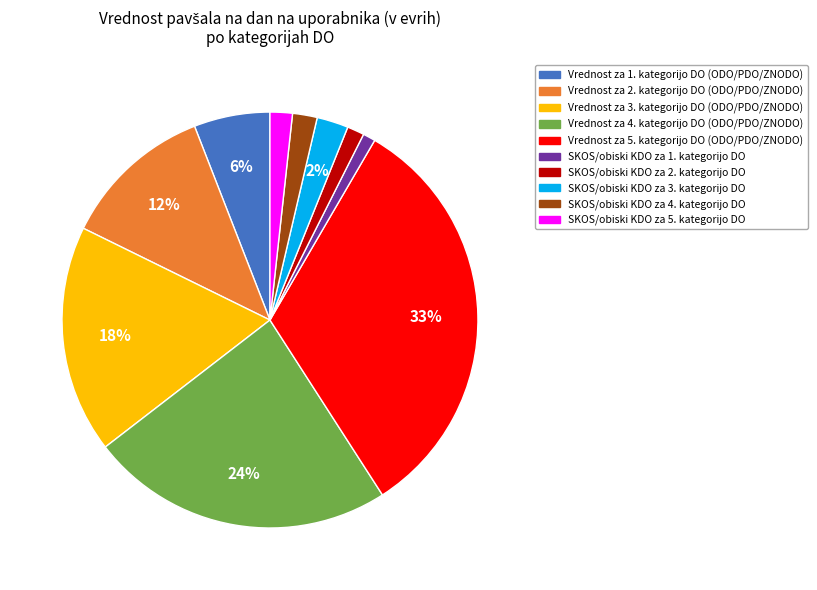

Between Vrednost za 1. kategorijo DO (ODO/PDO/ZNODO) and SKOS/obiski KDO za 5. kategorijo DO, which is larger?

Vrednost za 1. kategorijo DO (ODO/PDO/ZNODO)